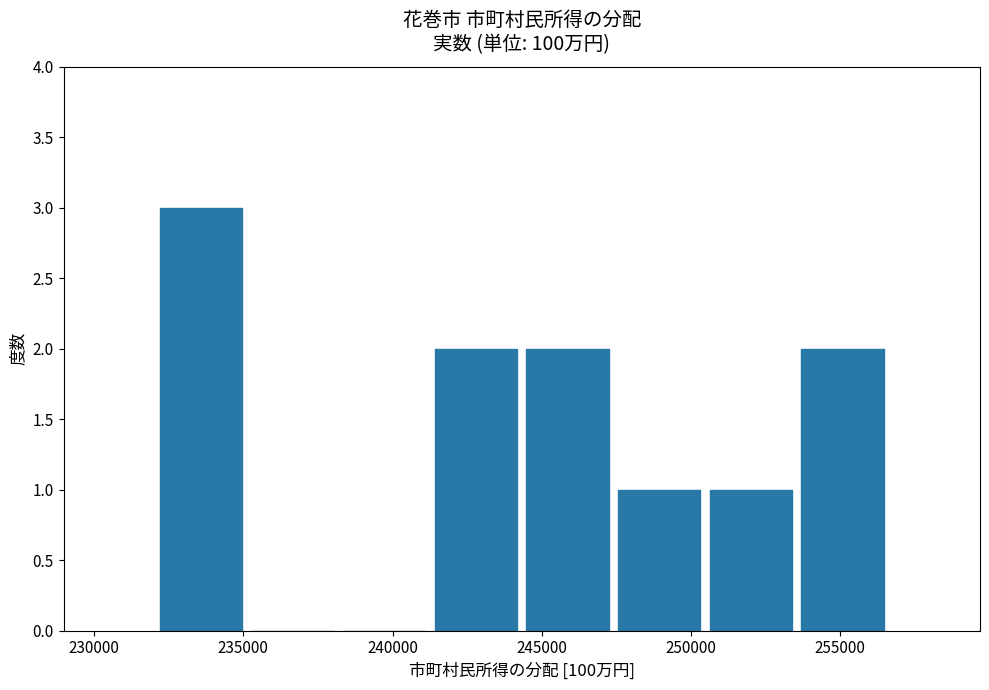

Over which range of the x-axis is the bar tallest?

232000 to 235000